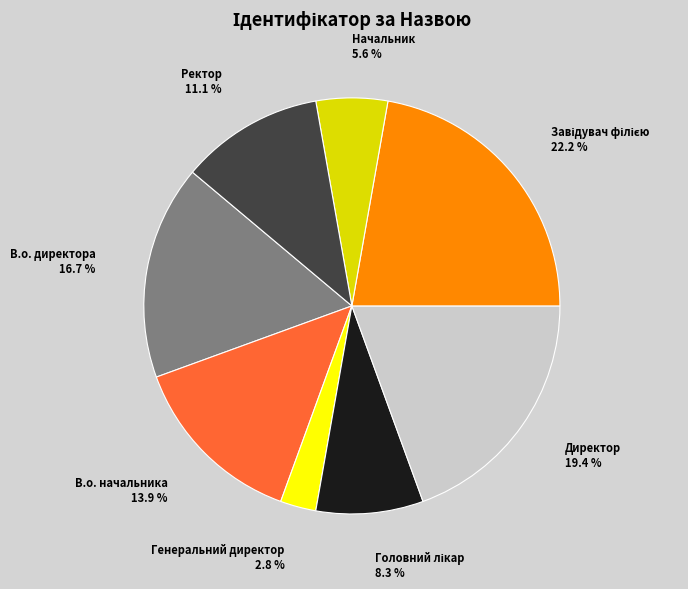

To the nearest percent, what is the difference between the largest and smallest slice percentages?

19%